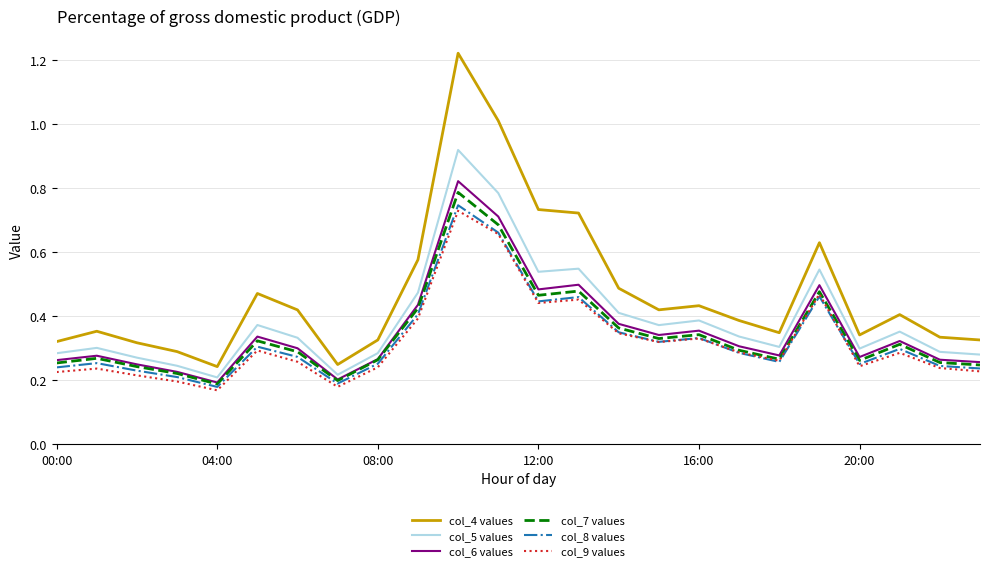

True or false: col_8 values and col_6 values cross at least once.

False